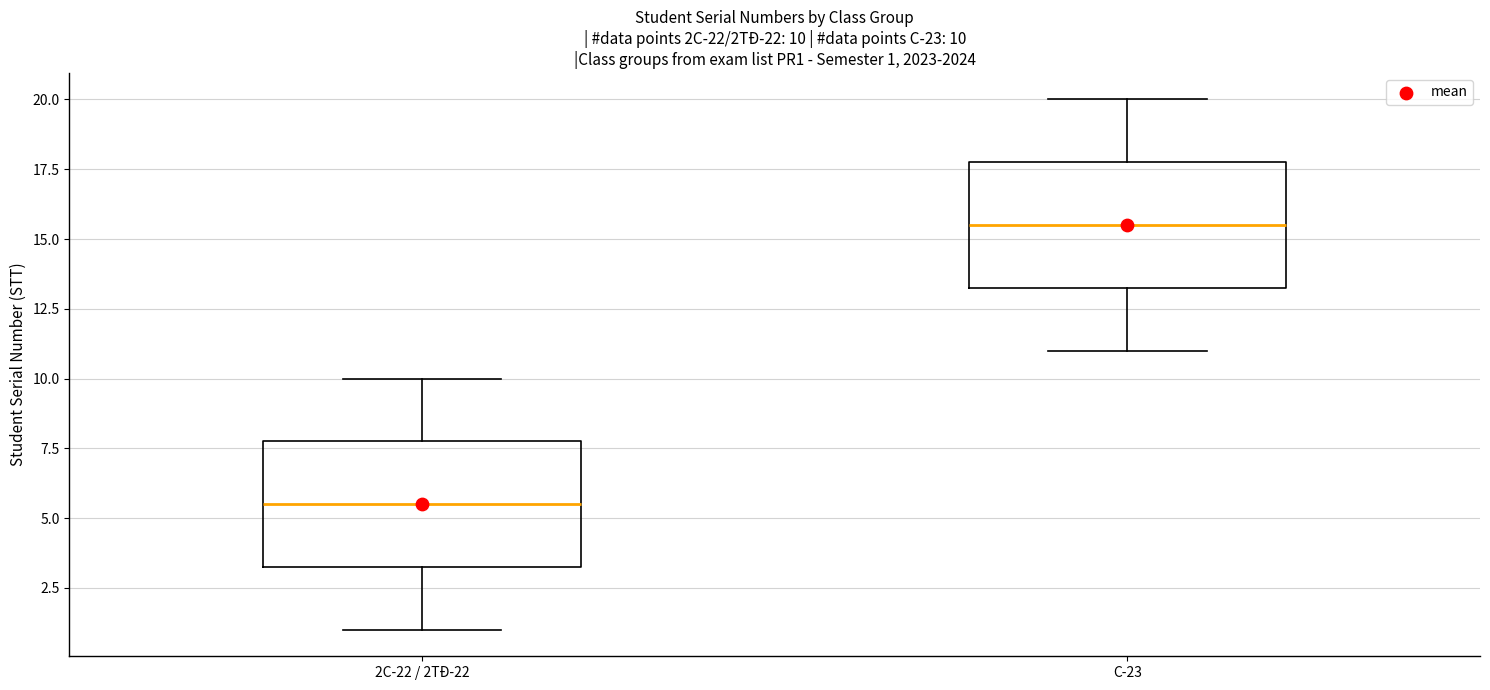

Which box's median line is the highest?

C-23